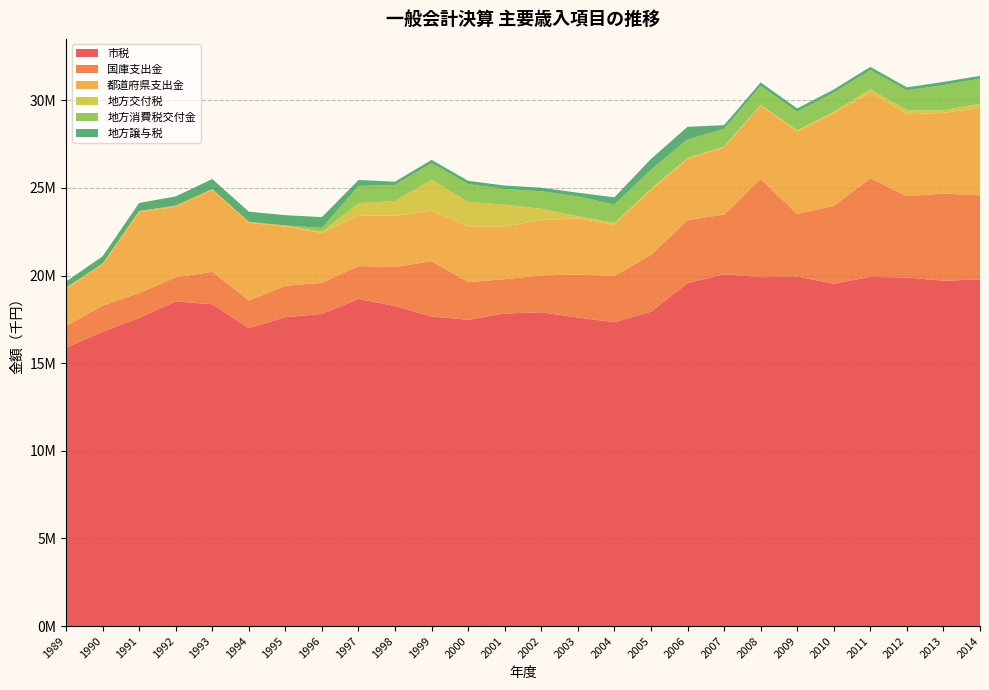

Reading right to left, transcribe all the data shown in this chart.

市税: 19779074.0	19702200.0	19885409.4	19921068.2	19533594.0	19940654.7	19905495.0	20071413.0	19565519.0	17936049.0	17338358.0	17599795.0	17904894.0	17830988.0	17477607.0	17661596.0	18258415.0	18666069.0	17809646.0	17619120.0	16993226.0	18365194.0	18521460.0	17584834.0	16789477.0	15886140.0
国庫支出金: 4800055.0	4974098.0	4642123.0	5619955.0	4436482.0	3573914.0	5593403.0	3406272.7	3595401.6	3238131.0	2630953.0	2454998.6	2099178.0	1957172.0	2149013.0	3152104.0	2227005.9	1873996.0	1772149.0	1795772.0	1581785.0	1847149.7	1373083.0	1416217.0	1494594.0	1235245.0
都道府県支出金: 4976723.0	4605112.0	4667391.0	4881394.8	5284942.0	4703686.9	4187239.0	3826998.0	3478064.0	3686133.0	2927992.0	3210303.0	3151967.0	3012966.0	3171285.0	2875205.0	2927453.9	2895869.0	2841679.0	3374212.0	4430450.0	4656011.8	4024667.0	4616469.6	2333591.0	2121180.0
地方交付税: 240000.0	150000.0	238334.0	201187.0	91824.0	59619.0	58667.0	57730.0	65303.0	87070.0	107033.0	120007.0	648988.0	1241904.0	1397397.0	1779130.0	839579.0	693308.0	70107.0	65071.0	61810.0	61332.0	65909.0	64387.0	63216.0	62149.0
地方消費税交付金: 1434000.0	1434000.0	1128000.0	1097649.0	1088319.0	1065812.0	1067646.0	1002516.0	1065005.0	1088929.0	1047112.0	1130972.0	1005529.0	891929.0	1016007.0	942352.0	913864.0	982091.0	223937.0	0.0	0.0	0.0	0.0	0.0	0.0	0.0
地方譲与税: 162000.0	180000.0	177002.0	183772.0	179132.0	189320.0	205517.0	213286.0	715928.0	611519.0	408802.0	209165.0	198704.0	196865.0	192164.0	189474.0	188350.0	336430.0	613862.0	587845.0	577045.0	574222.0	527644.0	457247.0	415292.0	348929.0